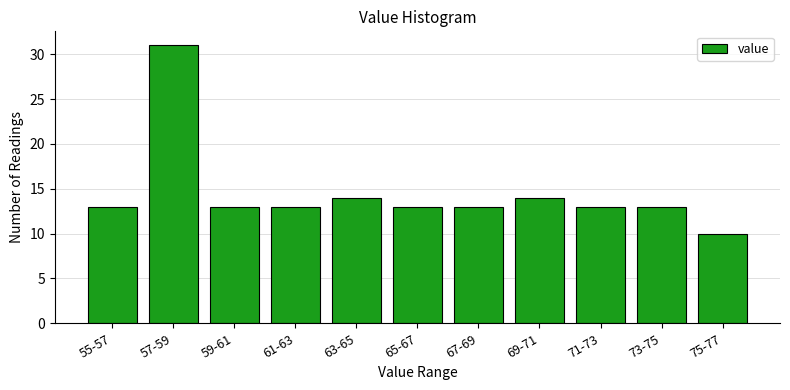

Reading left to right, what are all the values shown in this chart?

13	31	13	13	14	13	13	14	13	13	10